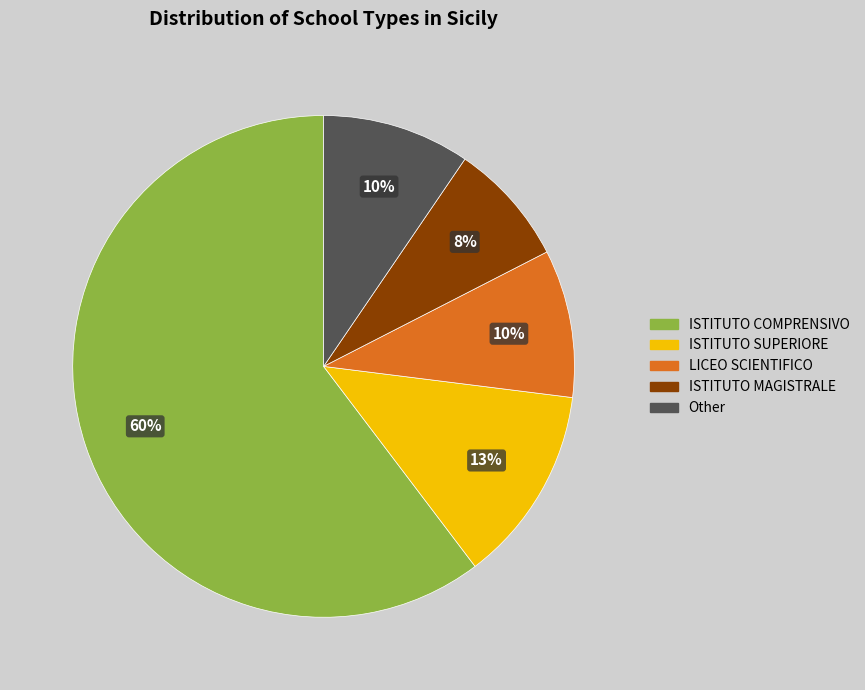

True or false: ISTITUTO COMPRENSIVO accounts for 60% of the total.

True